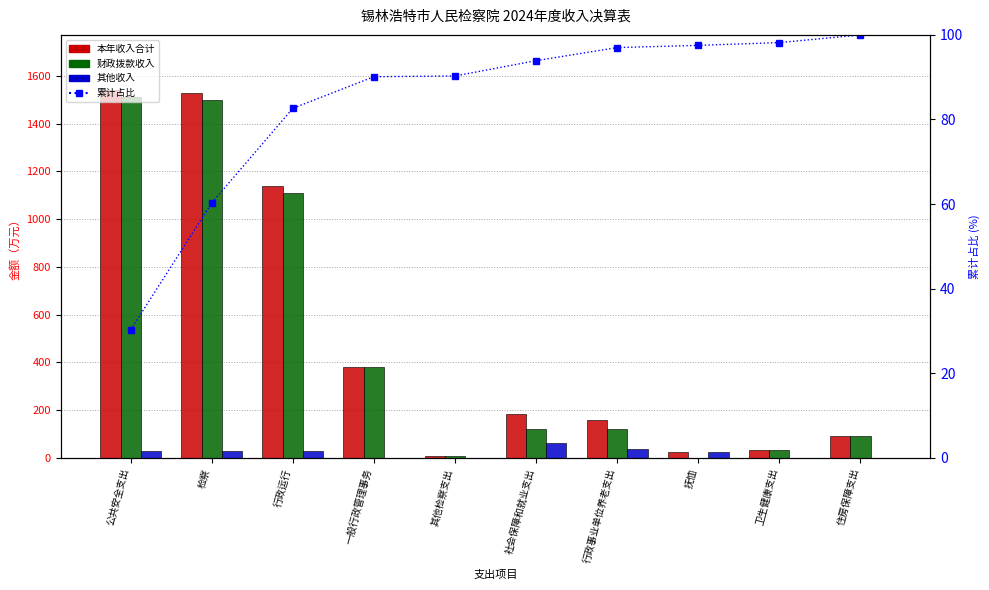

What is the label of the 8th bar from the left?

抚恤